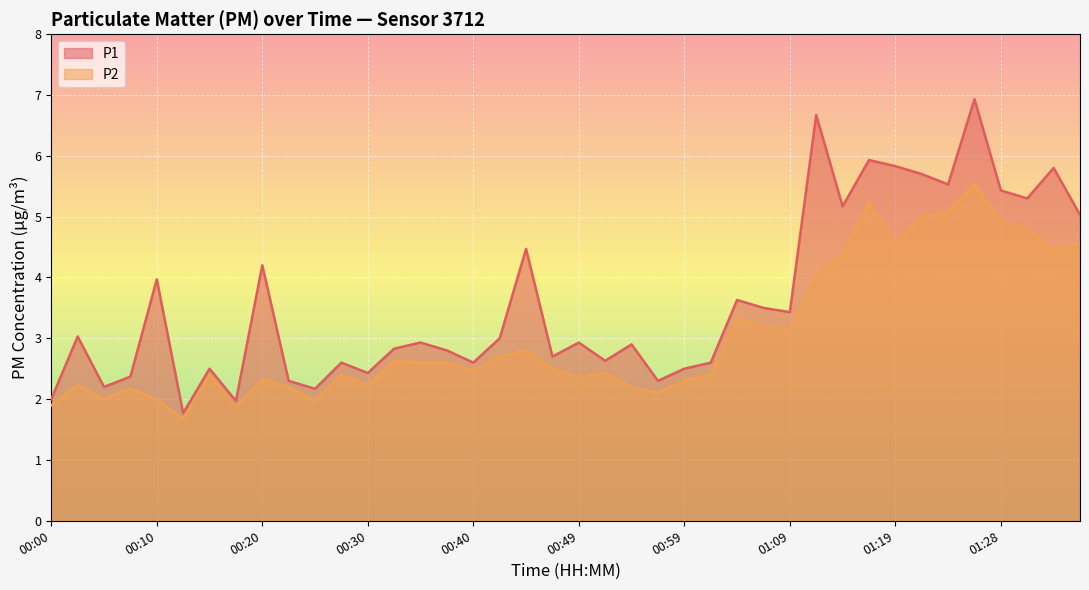

At which label is P1 closest to 4?

00:10